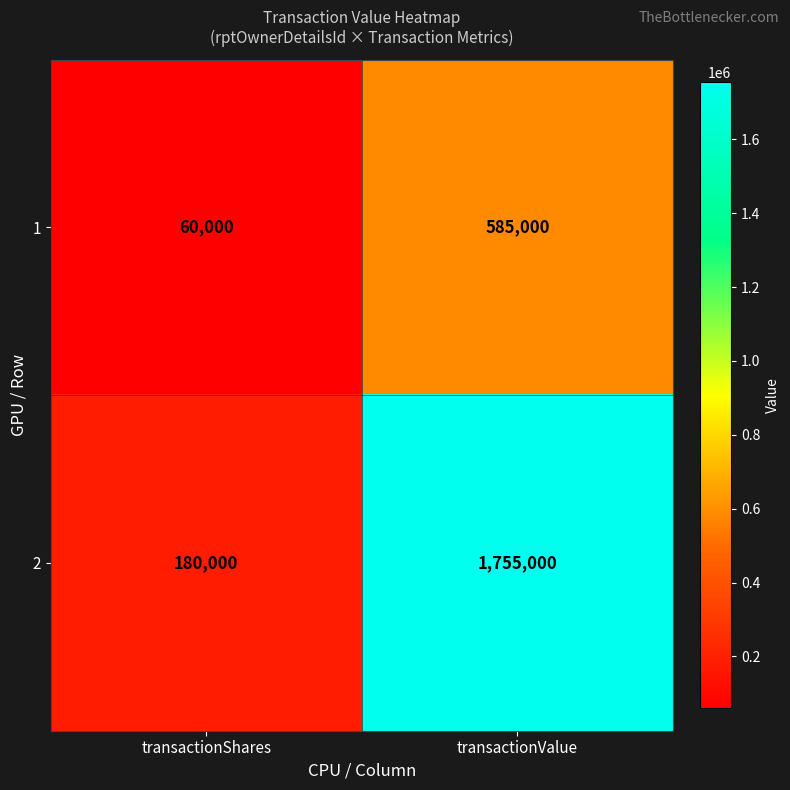

The 1 series shows 585000 at transactionValue. True or false?

True